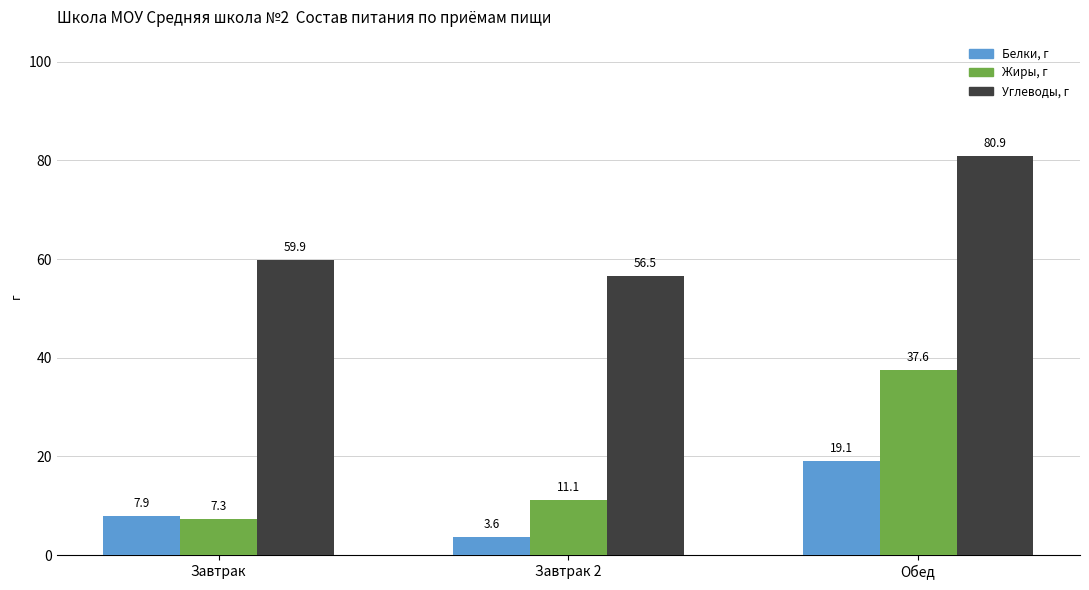

Rank the categories by Жиры, г value from highest to lowest.

Обед, Завтрак 2, Завтрак